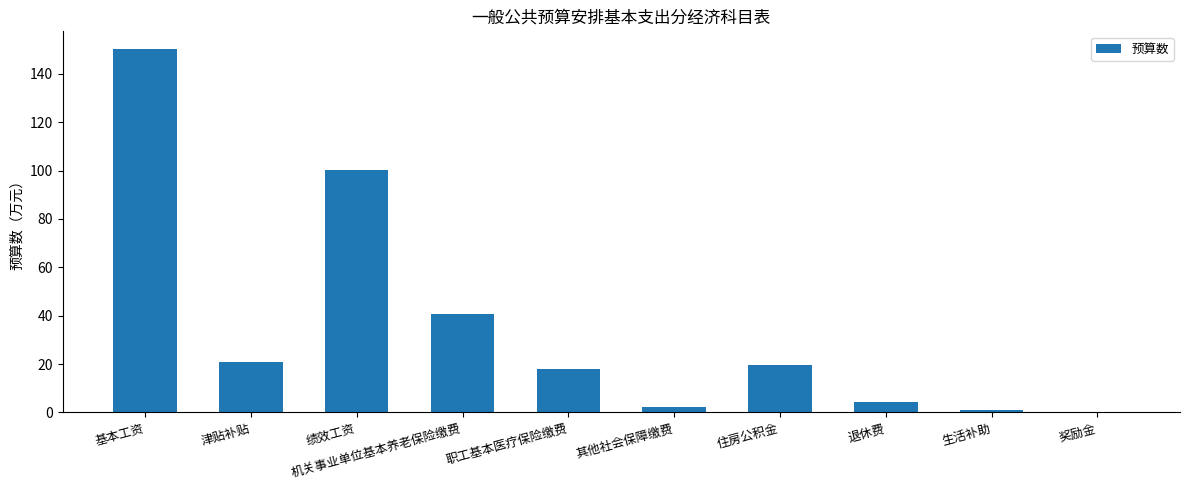

Read the value at 奖励金.

0.3